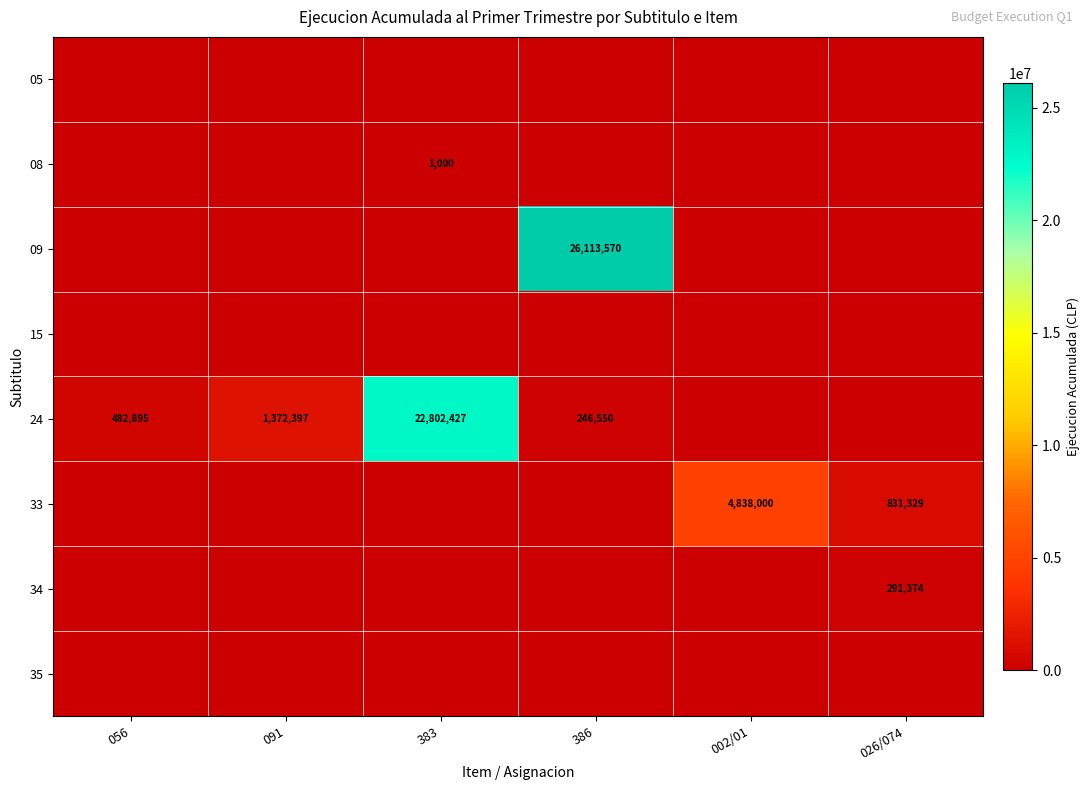

Is it true that 08 equals 1000 at 383?

True